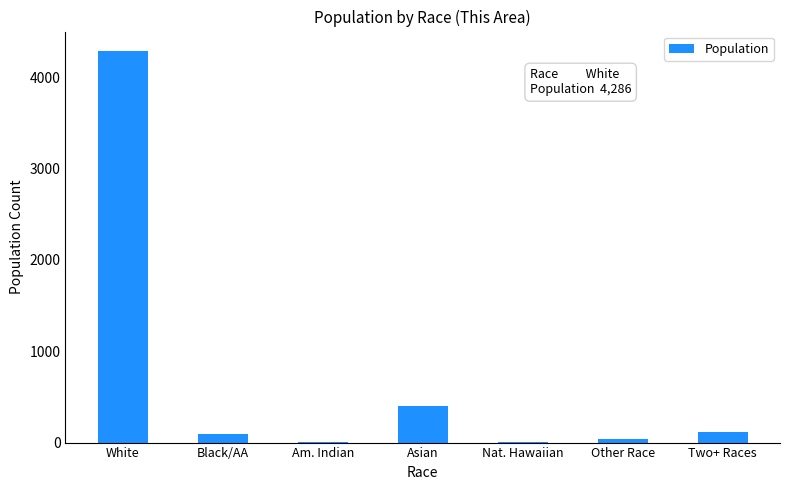

How many series are shown in this chart?

1